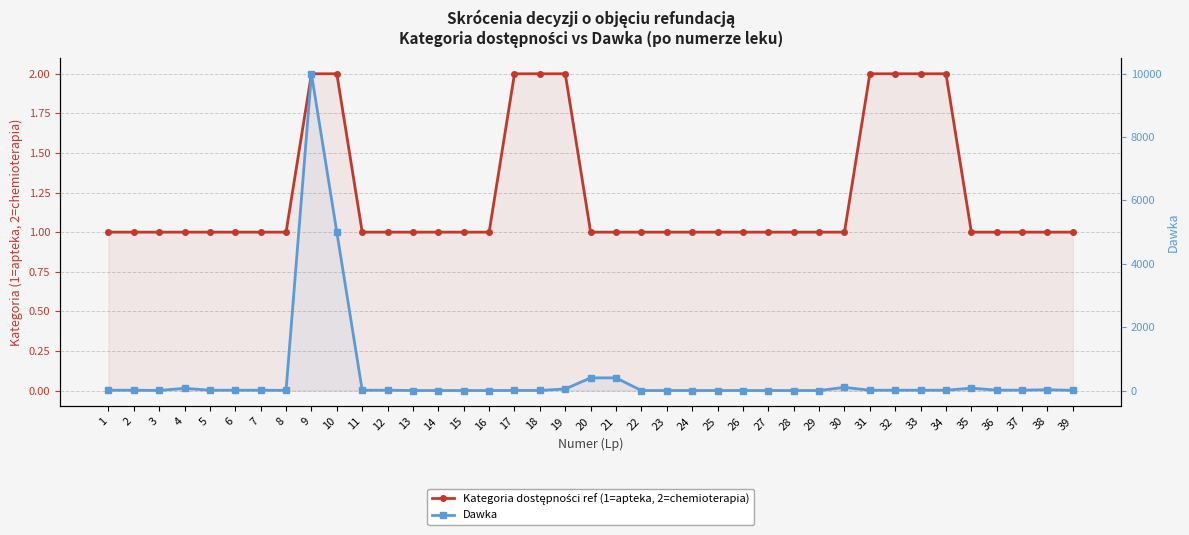

Which category has the lowest value in the Dawka series?

15